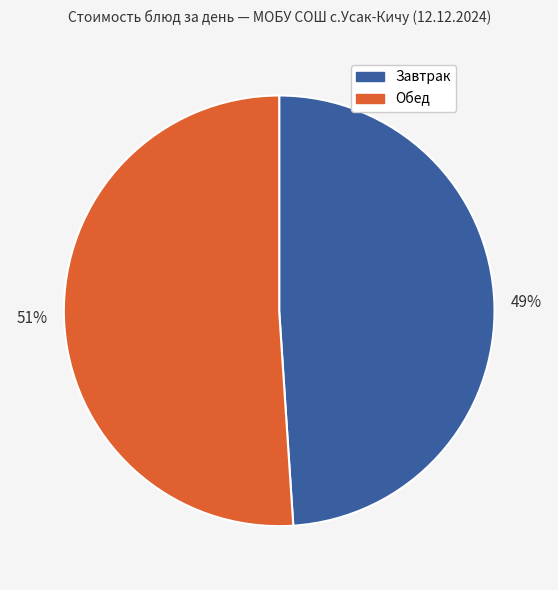

To the nearest percent, what is the average slice percentage?

50%